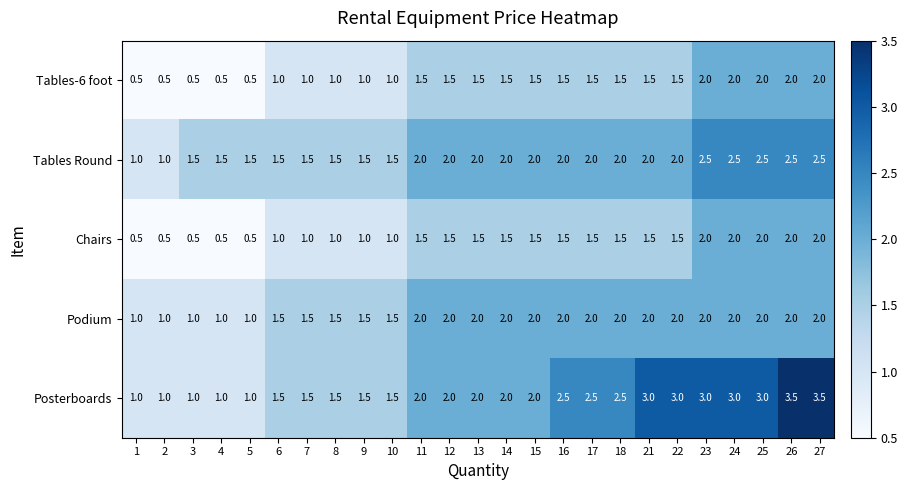

Count the number of categories in the chart.

25